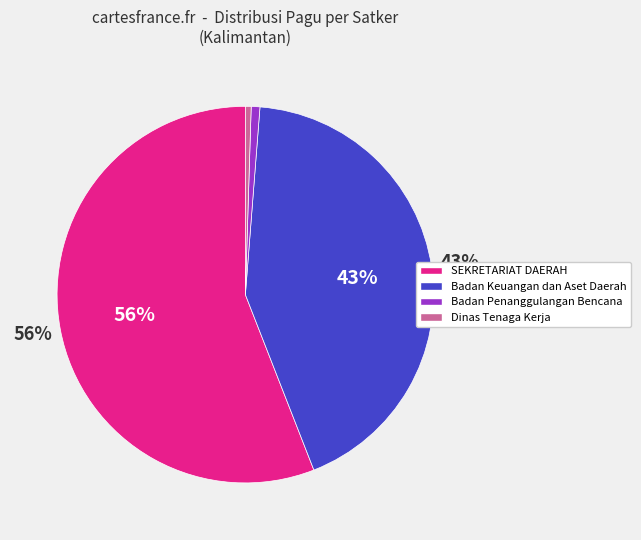

True or false: SEKRETARIAT DAERAH accounts for 47% of the total.

False